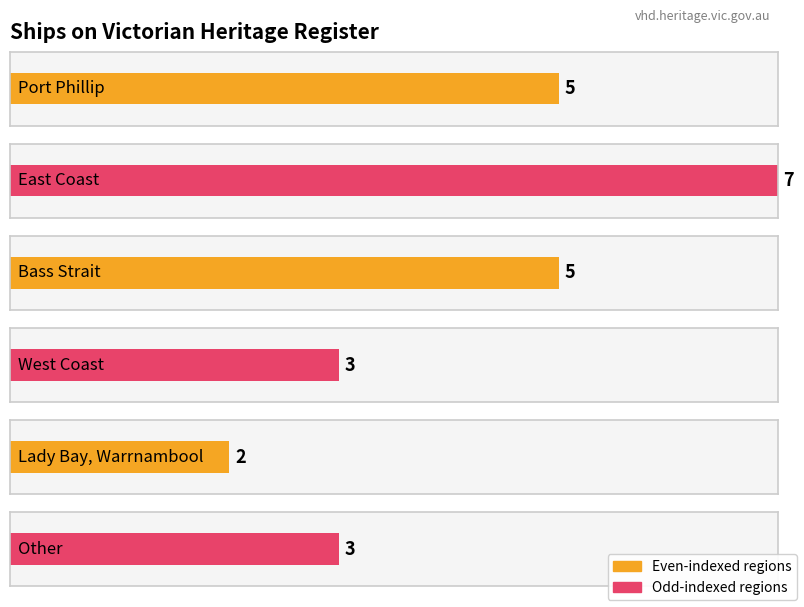

What is the label of the 2nd bar from the right?

Lady Bay, Warrnambool